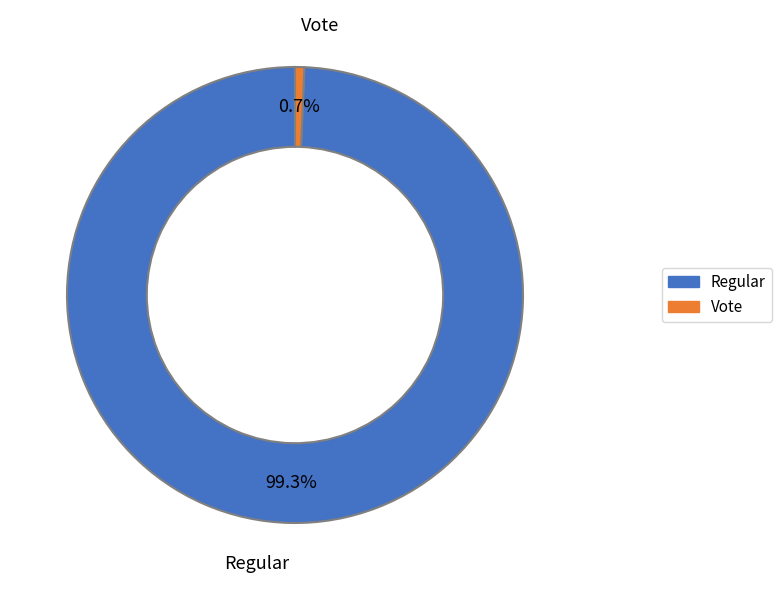

Does any single category account for the majority?

Yes